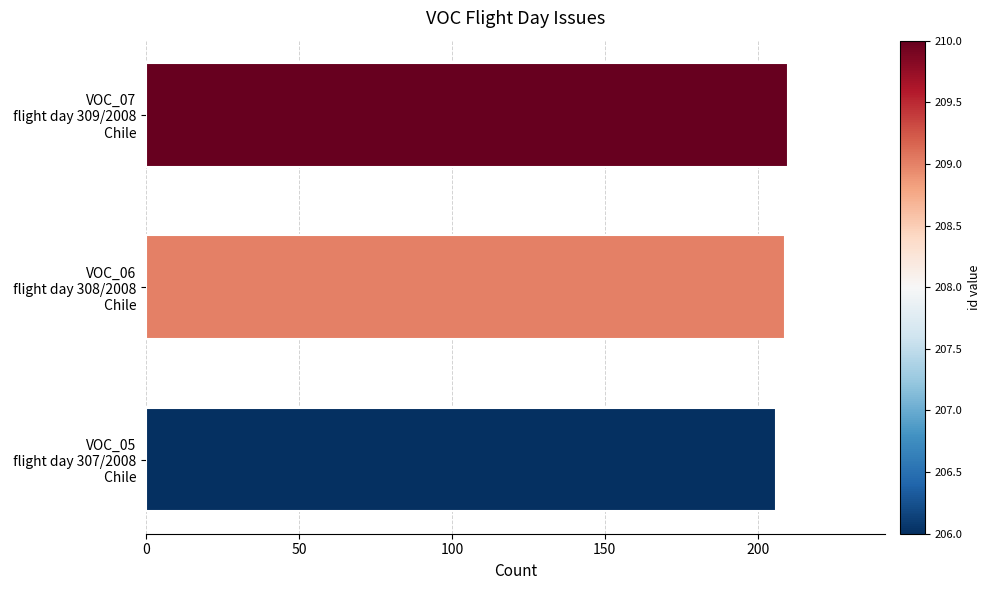

What is the average value?

208